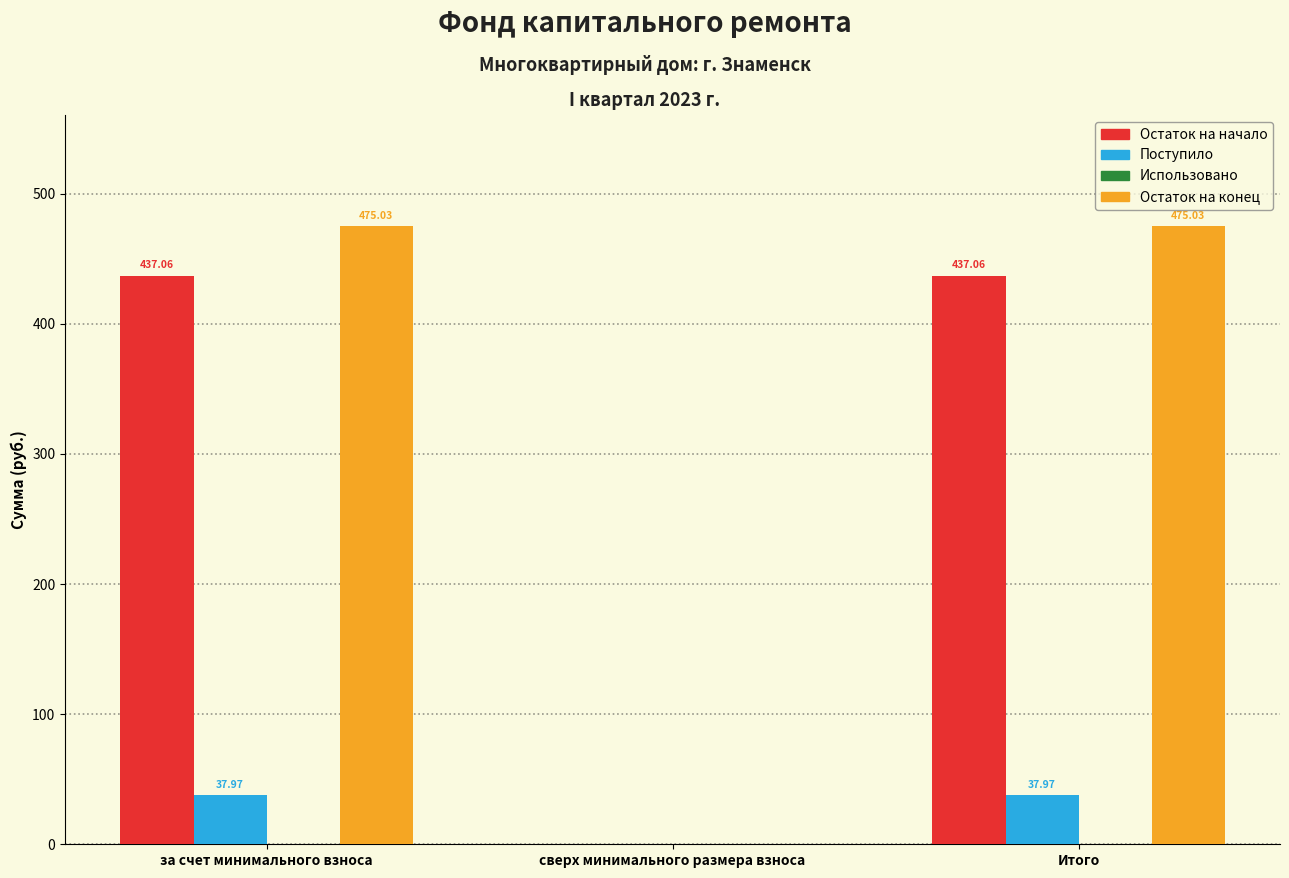

At which label does Остаток на конец first exceed 475?

за счет минимального взноса